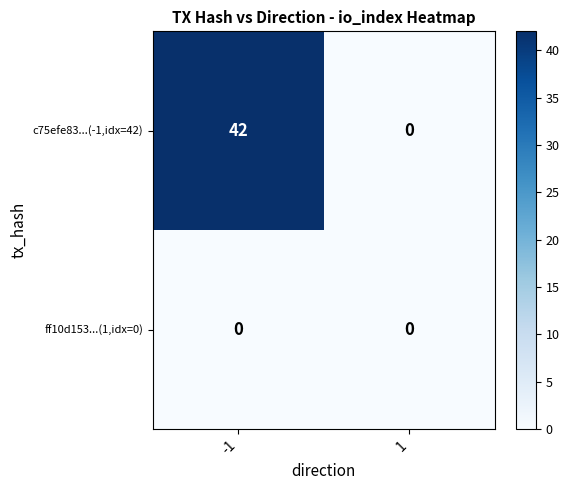

Reading left to right, what are all the values shown in this chart?

c75efe83...(-1,idx=42): -1=42	1=0
ff10d153...(1,idx=0): -1=0	1=0